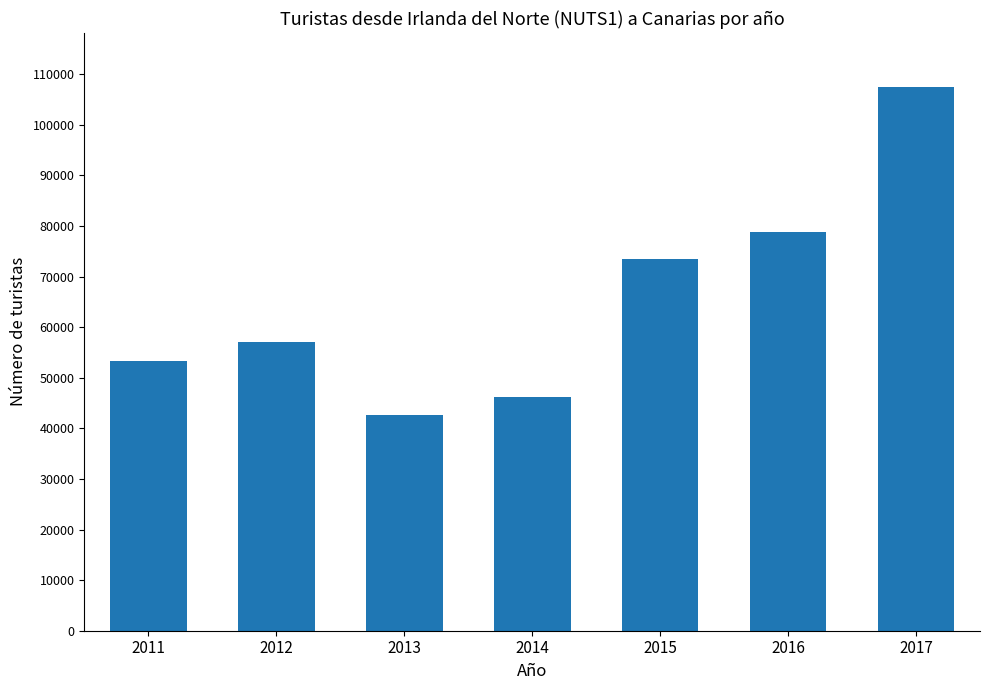

What is the sum of all values?

458919